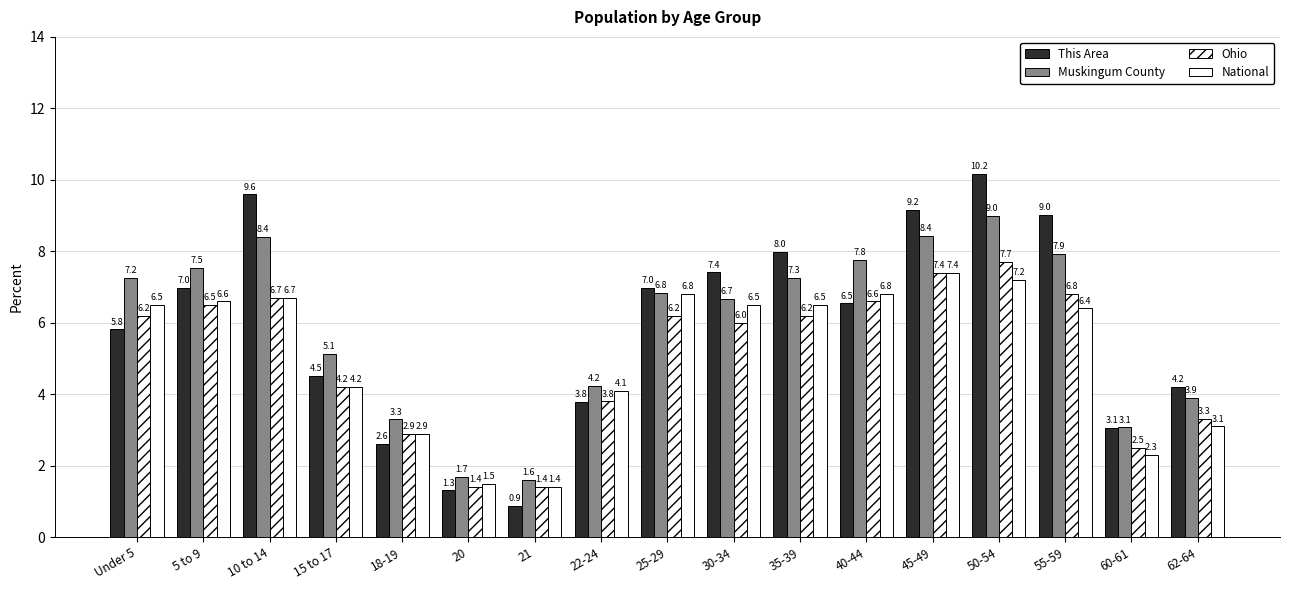

How many categories are shown in the chart?

17